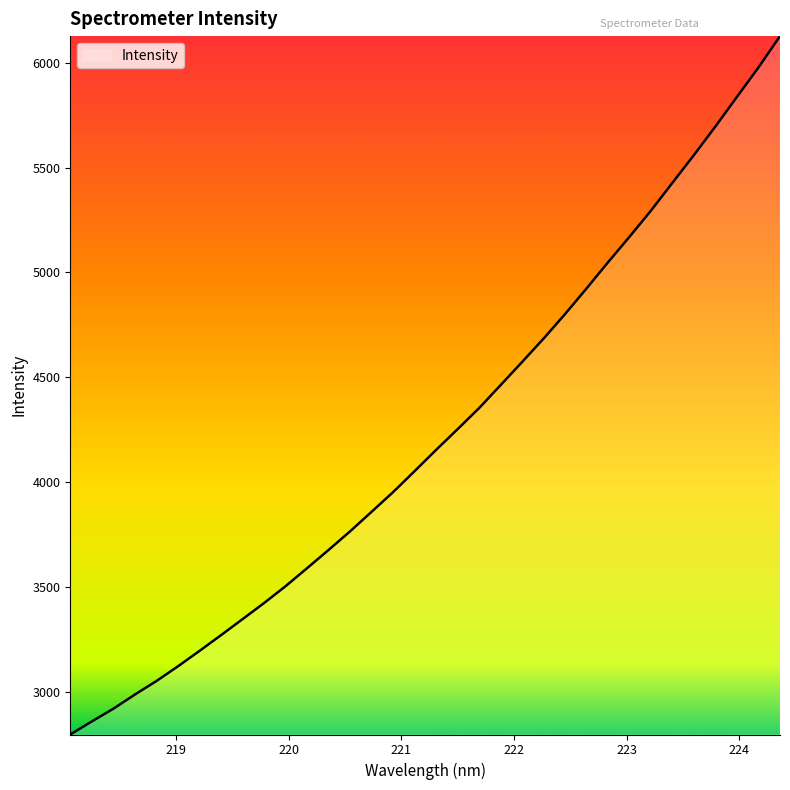

What is the maximum value shown in the chart?

6127.0